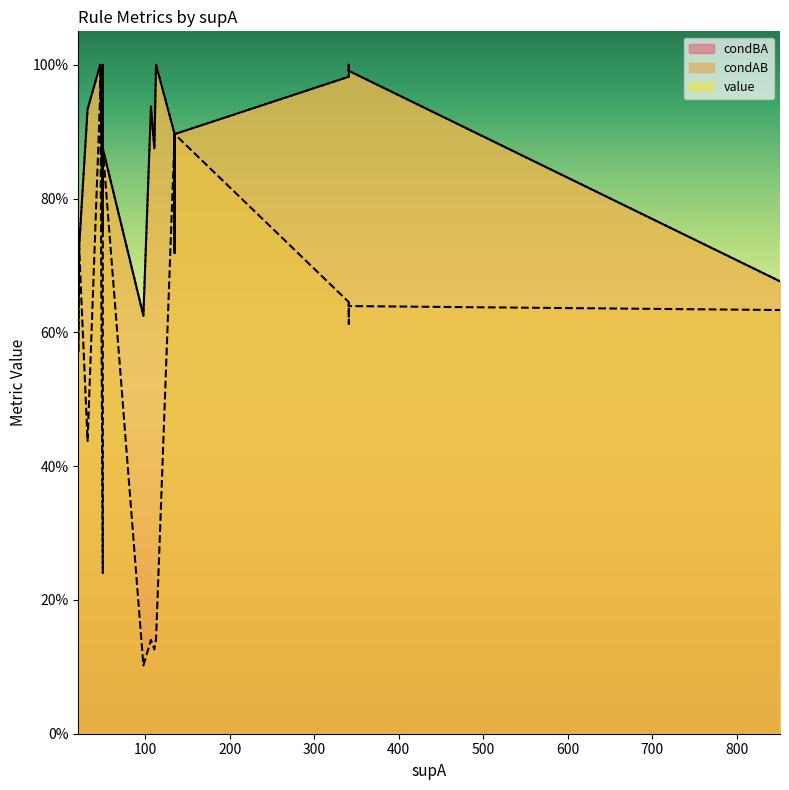

Rank the series by their maximum value, from highest to lowest.

condBA, value, condAB